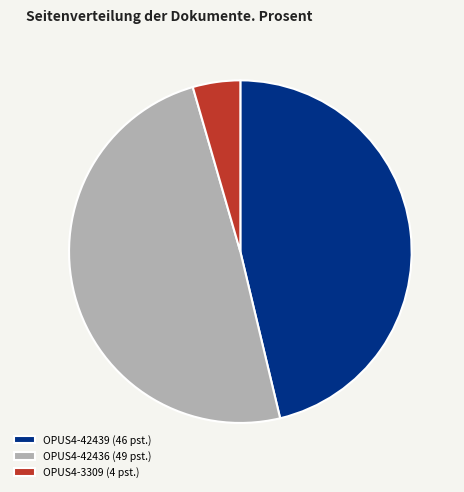

How many segments does this pie chart have?

3